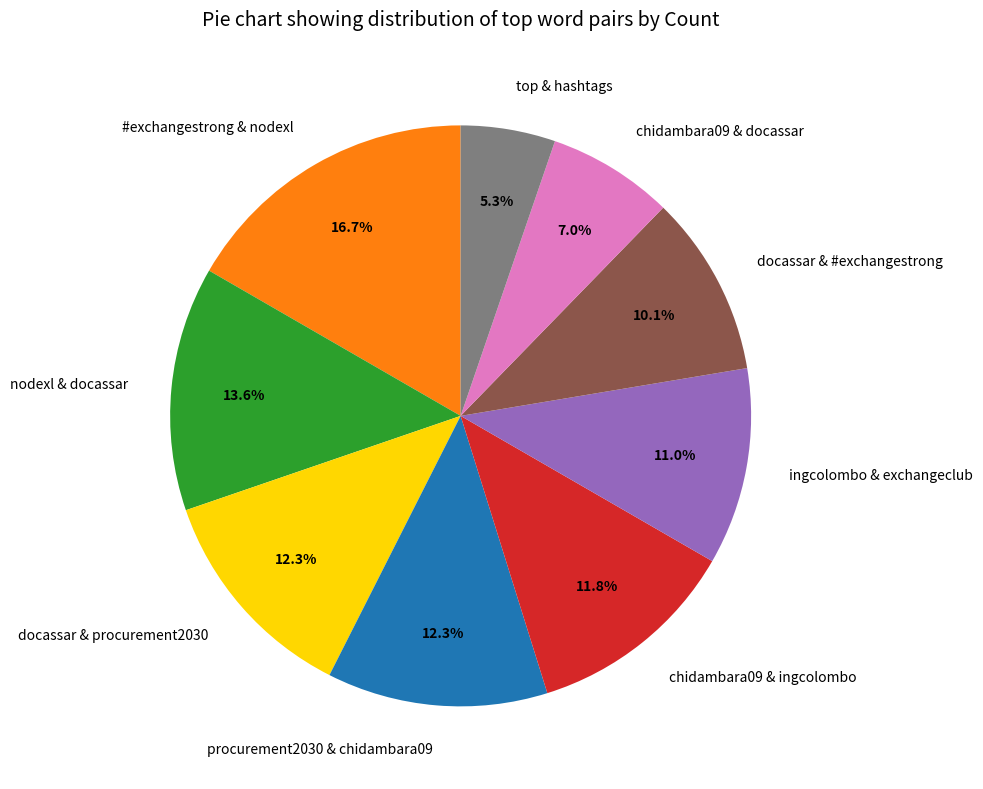

To the nearest percent, what is the difference between the largest and smallest slice percentages?

11%